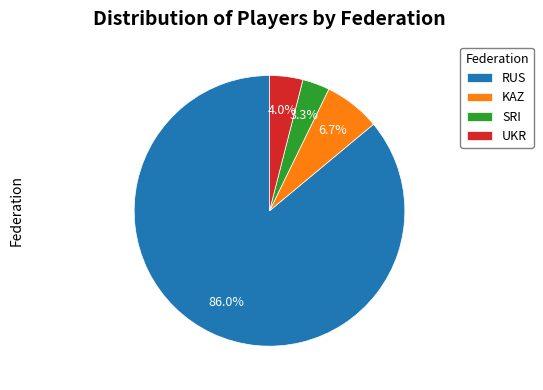

To the nearest percent, what is the difference between the largest and smallest slice percentages?

83%